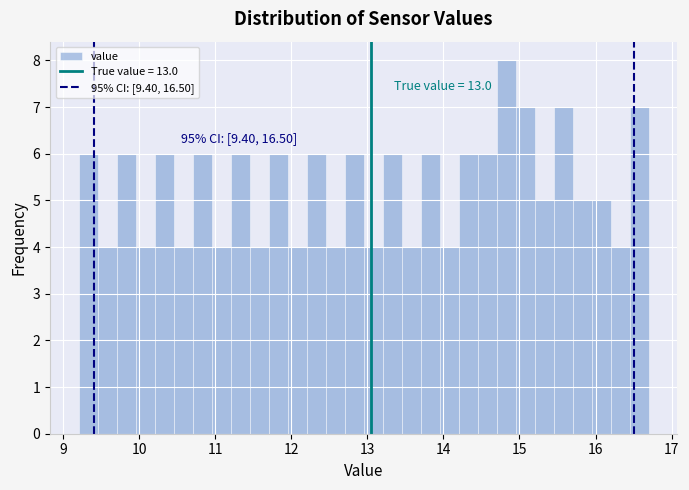

Read against the x-axis, roughly where is the centre of the tallest bar?

14.8